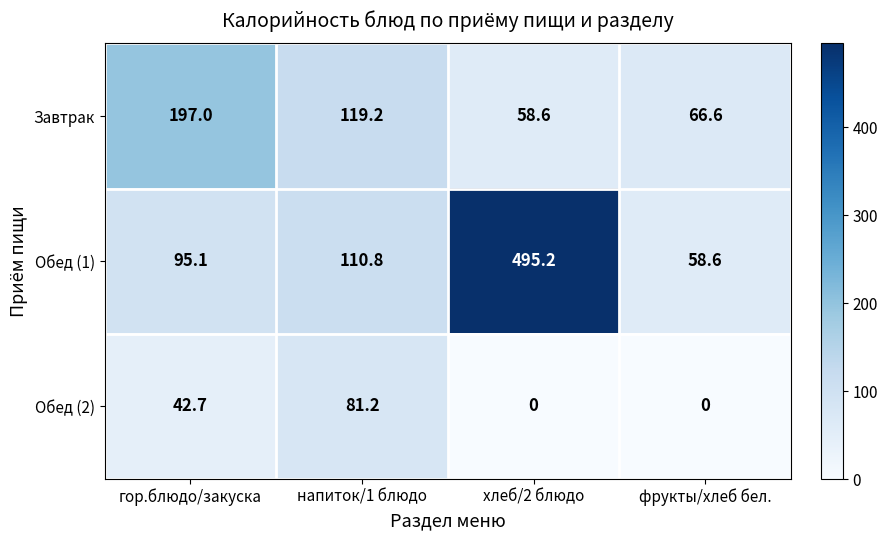

At how many categories does at least one series exceed 393?

1